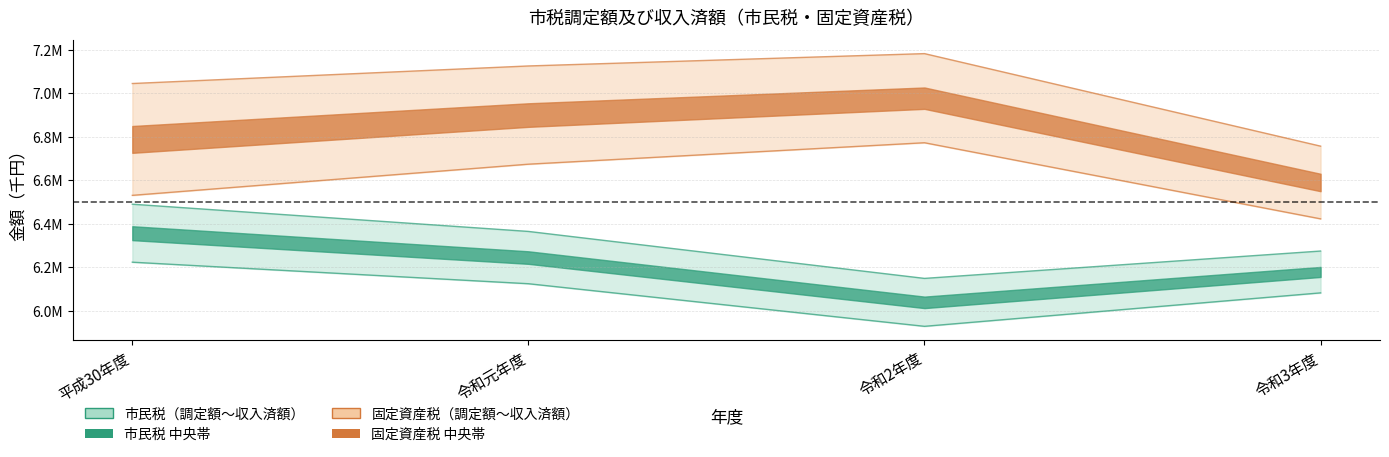

What is the total value across all series at 平成30年度?

26287872